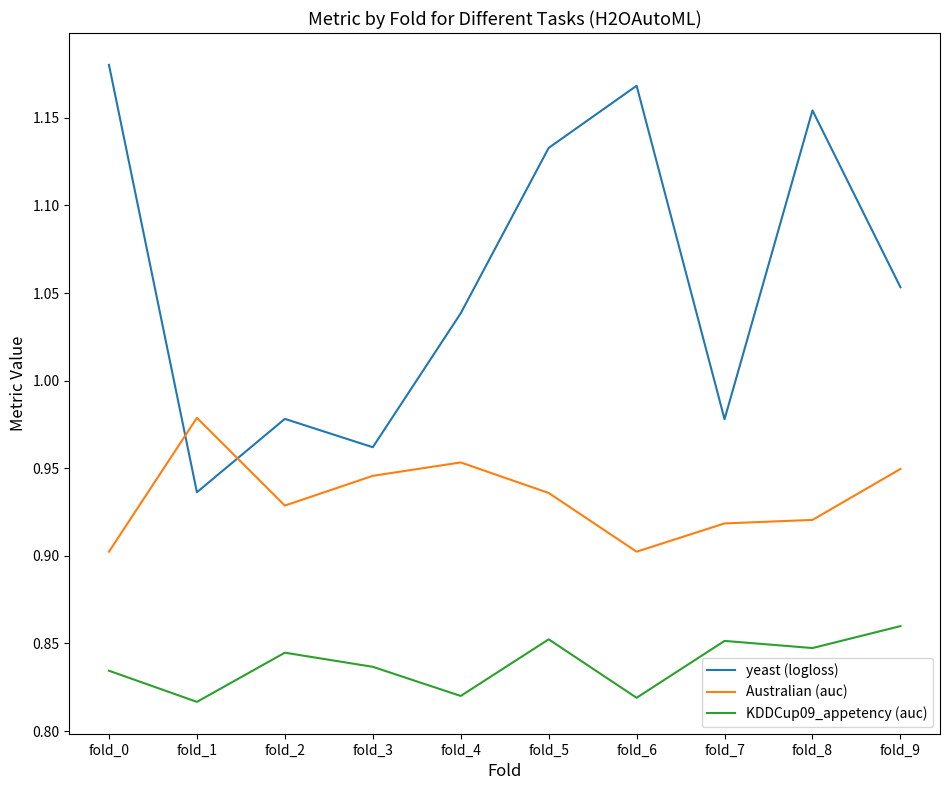

Which series has the largest total across all categories?

yeast (logloss)